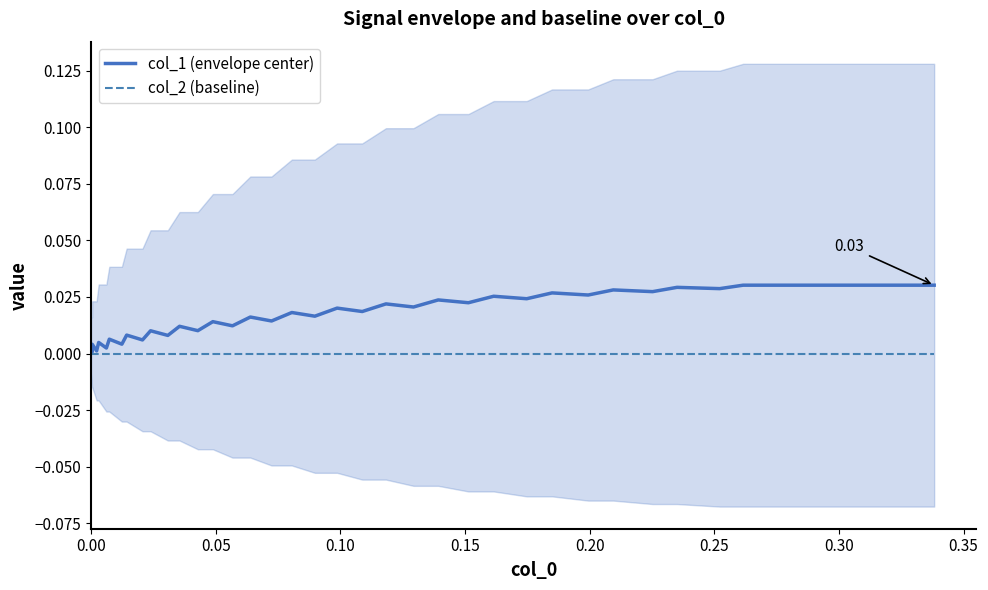

True or false: col_2 (baseline) and col_1 (envelope center) cross at least once.

False